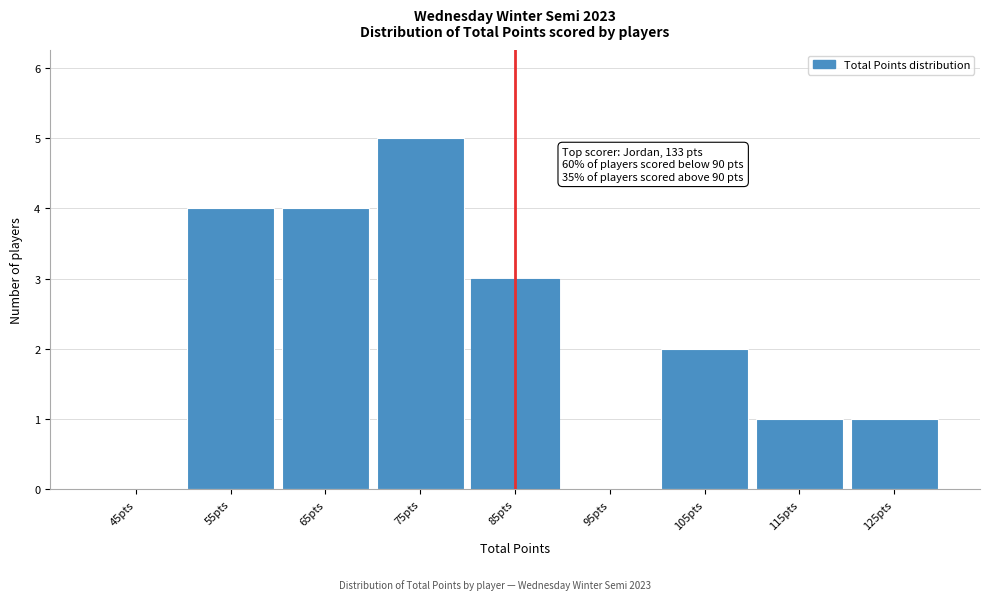

Reading left to right, transcribe all the data shown in this chart.

45pts=0	55pts=4	65pts=4	75pts=5	85pts=3	95pts=0	105pts=2	115pts=1	125pts=1